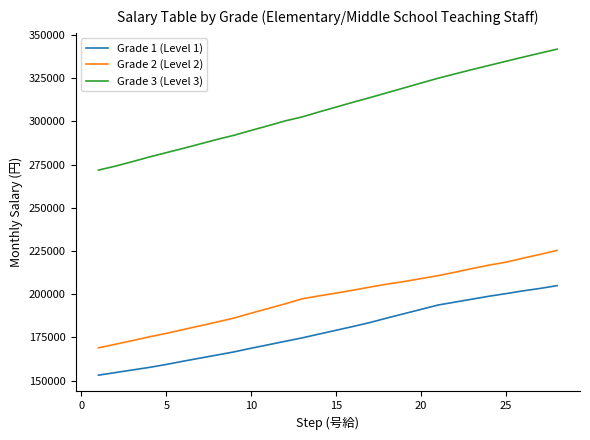

What is the minimum value for Grade 1 (Level 1)?

153100